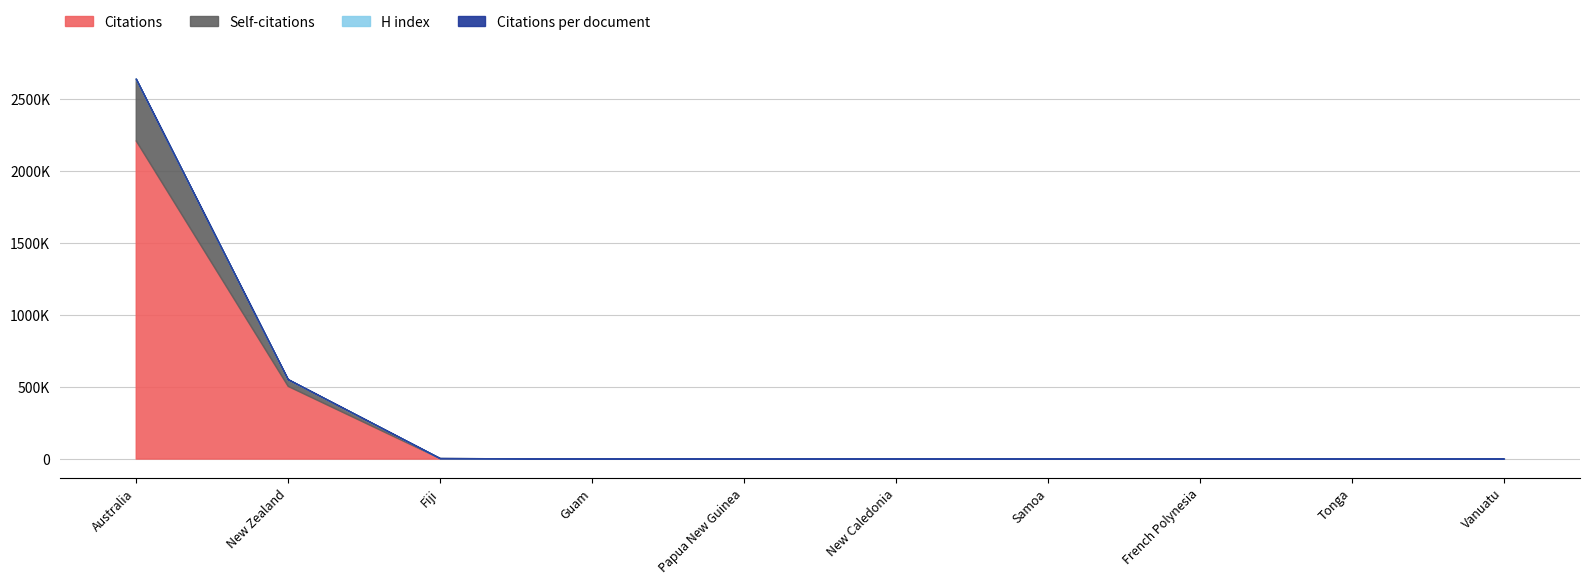

Where is the first local minimum for Citations per document?

New Caledonia